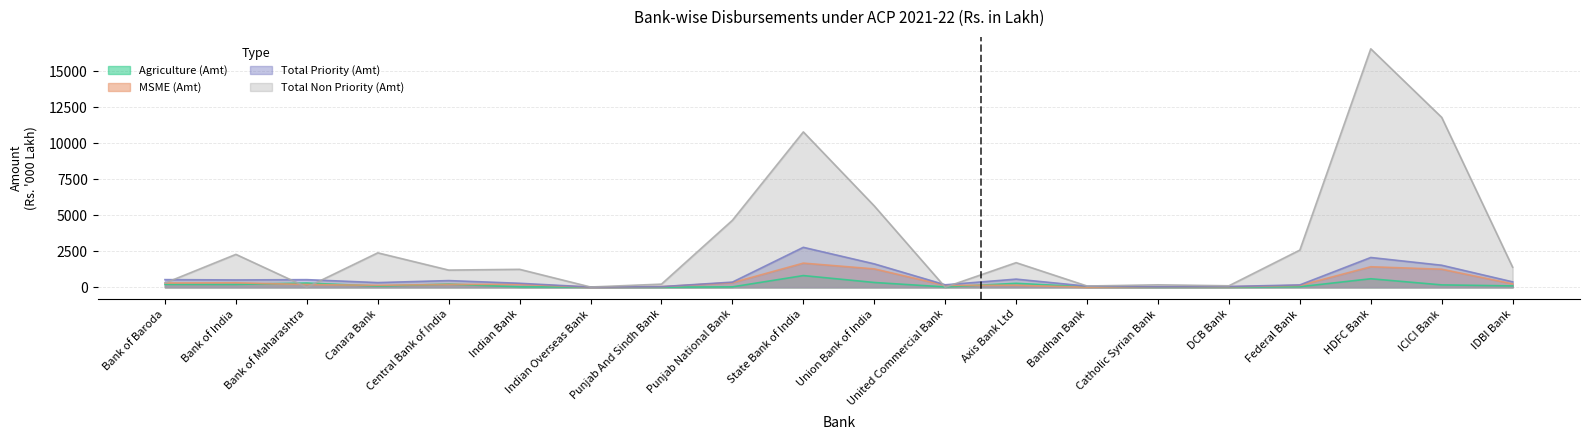

At which category does MSME (Amt) reach its first local peak?

Bank of India